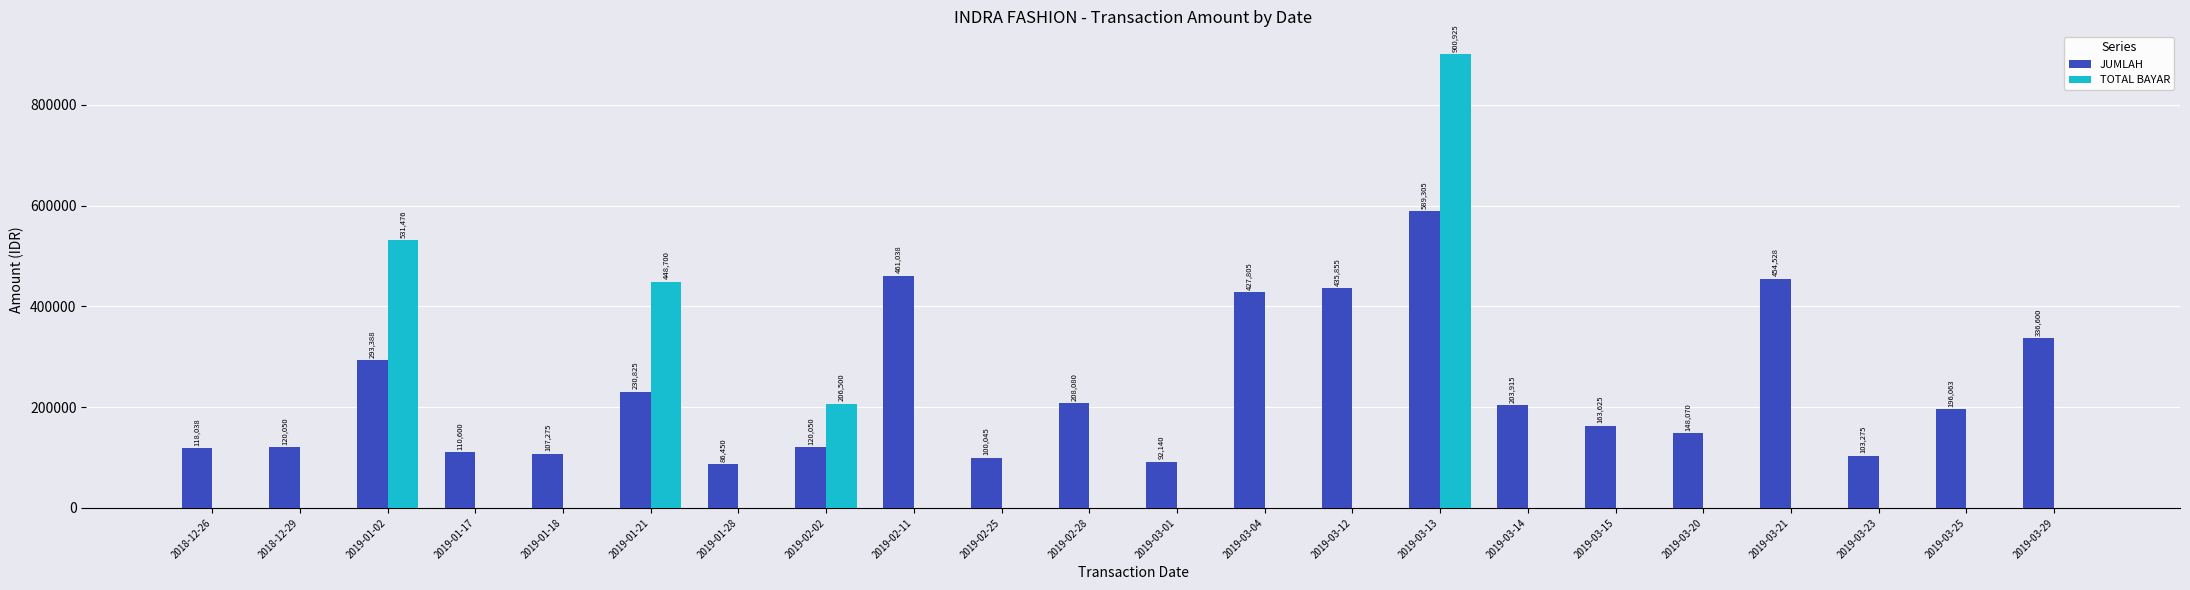

How many groups of bars are there?

22